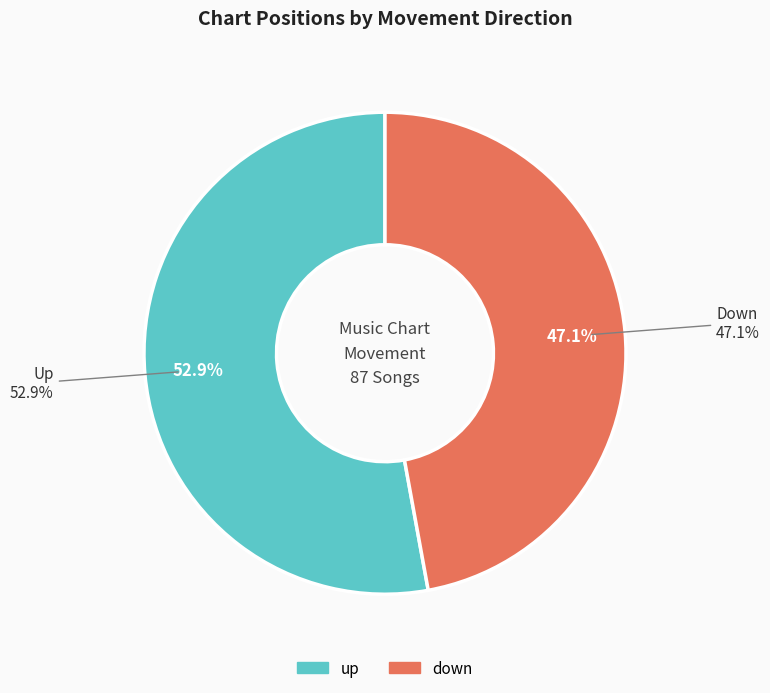

What is the change in value from up to down?

-5